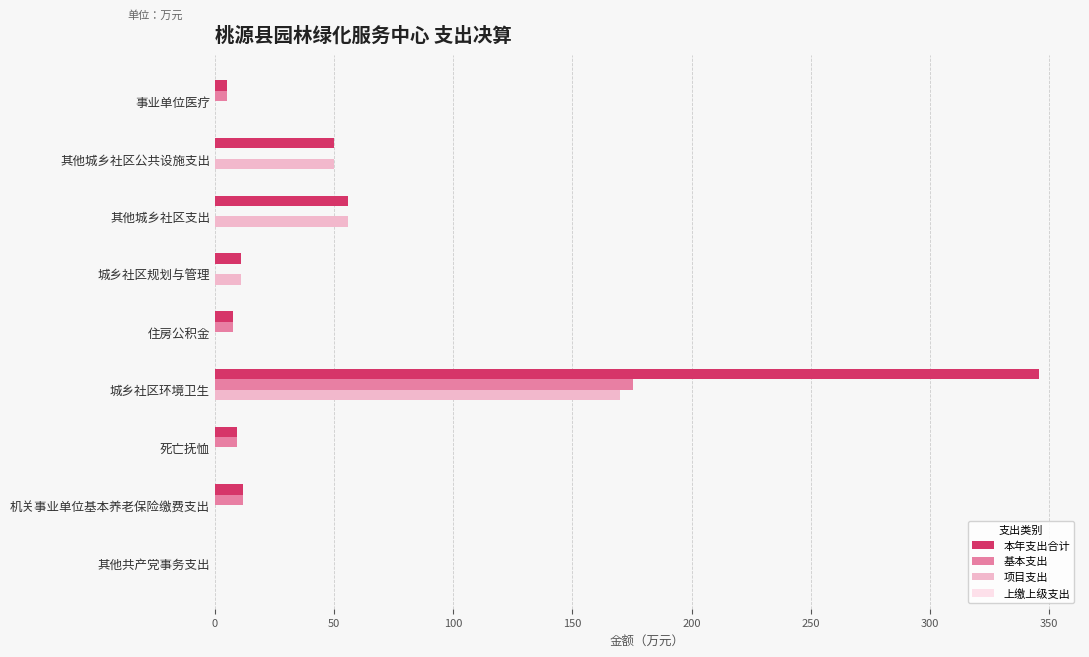

The value of 项目支出 at 其他共产党事务支出 is -60.0. True or false?

False